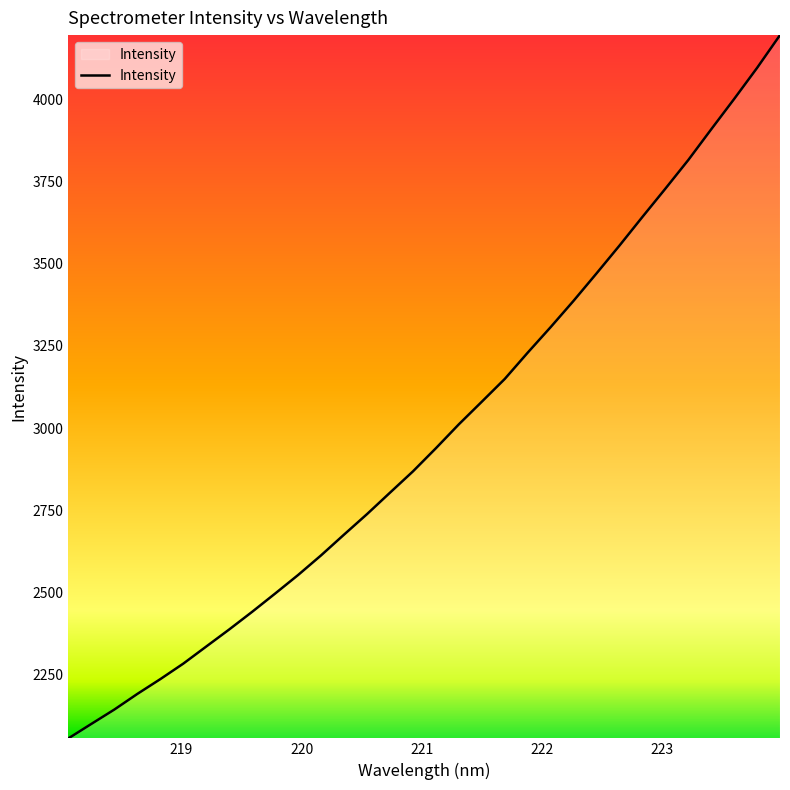

True or false: the data has more than 0 interior local peaks.

False